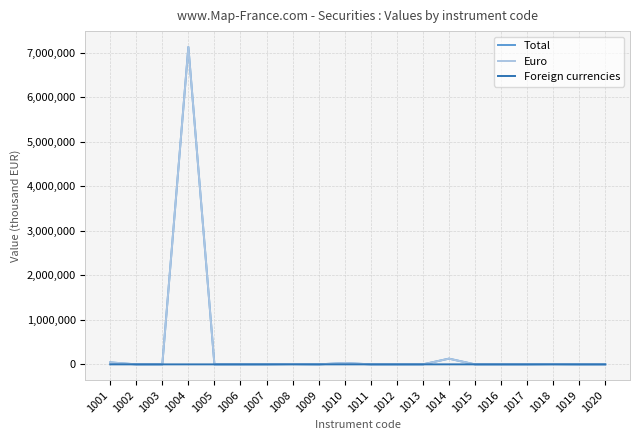

What is the maximum value for Euro?

7131004